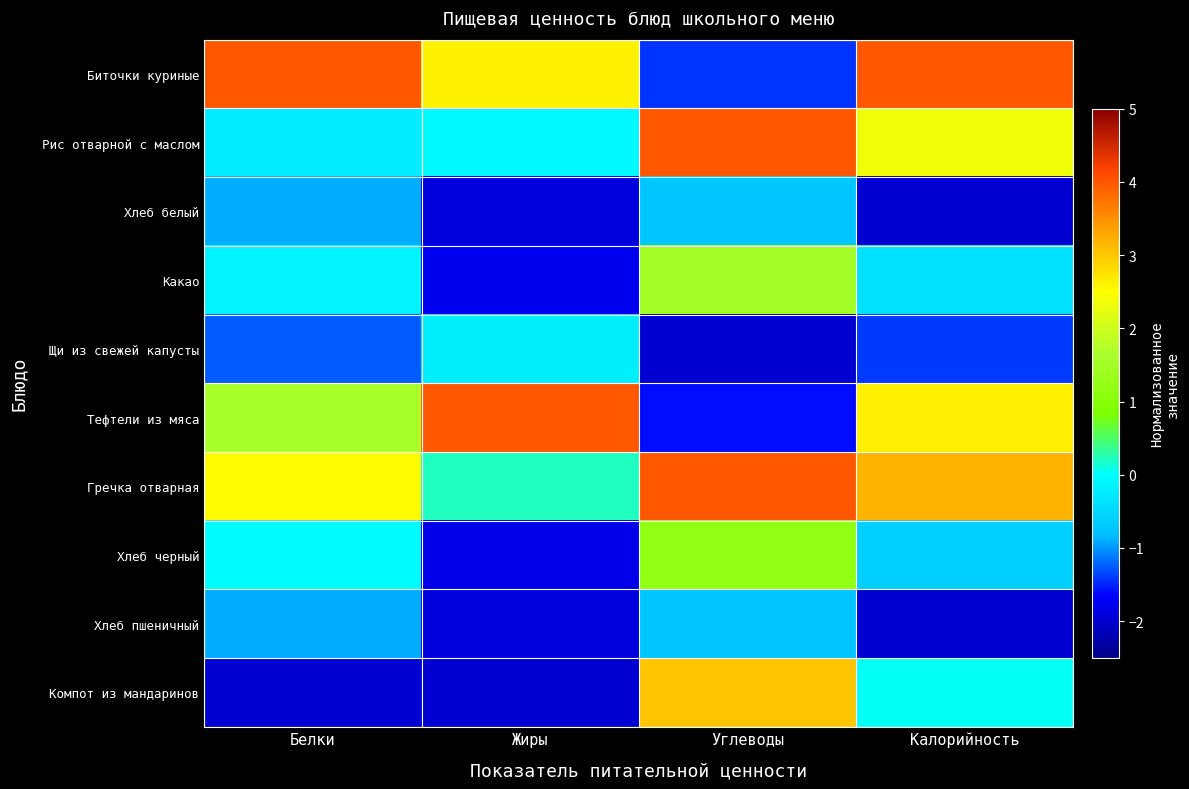

What is the greatest value displayed?

4.0